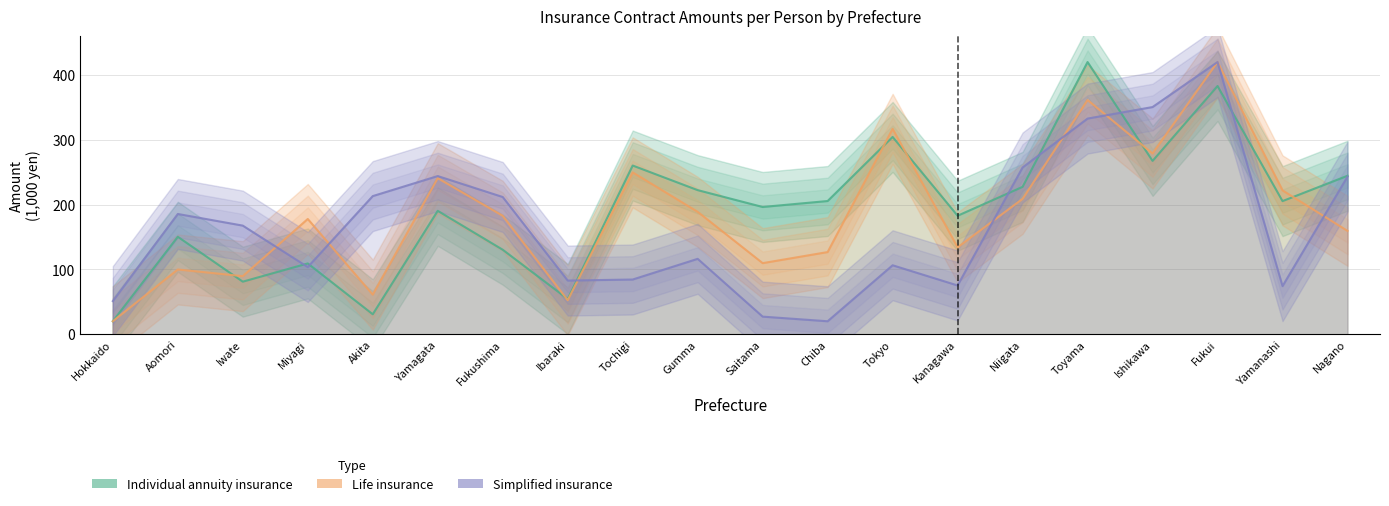

How many times do Individual annuity insurance and Life insurance cross each other?

6